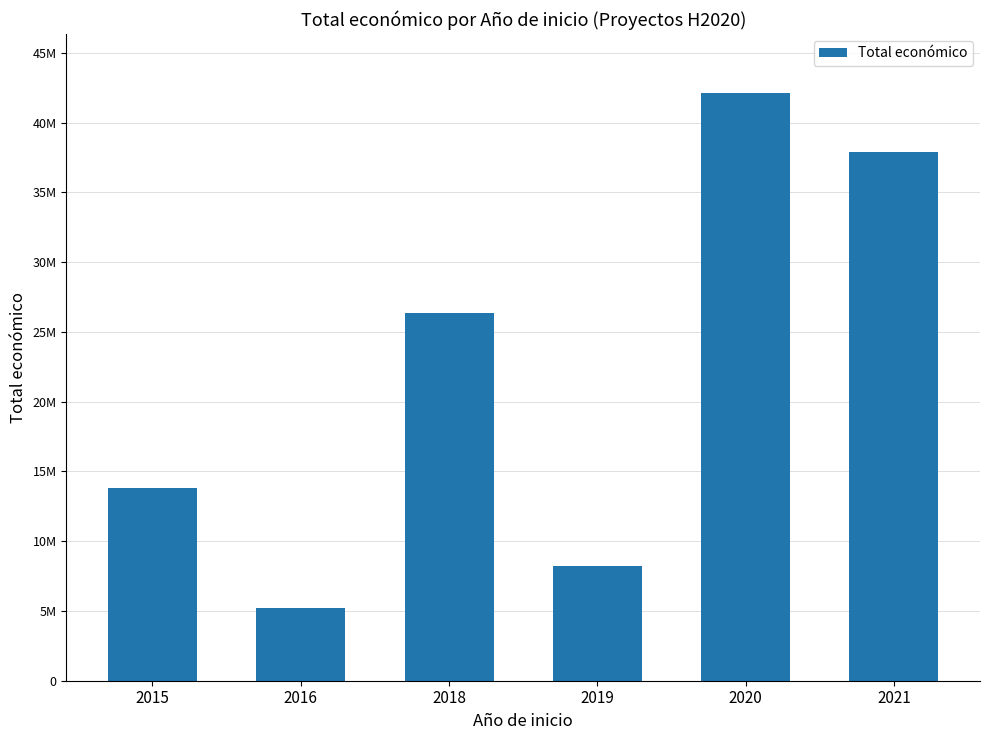

Rank the categories by value from highest to lowest.

2020, 2021, 2018, 2015, 2019, 2016